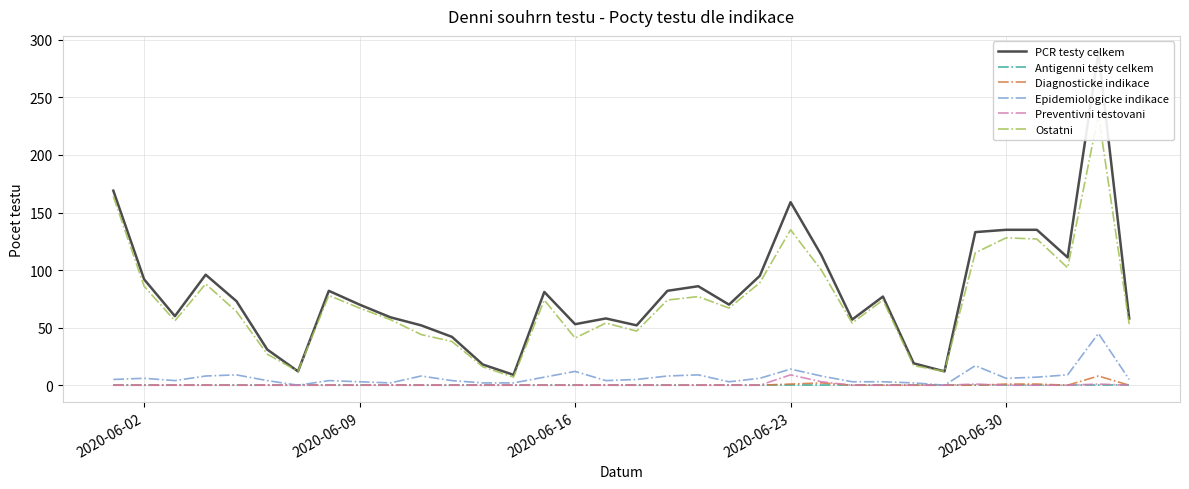

True or false: Preventivni testovani and Epidemiologicke indikace intersect in this chart.

False